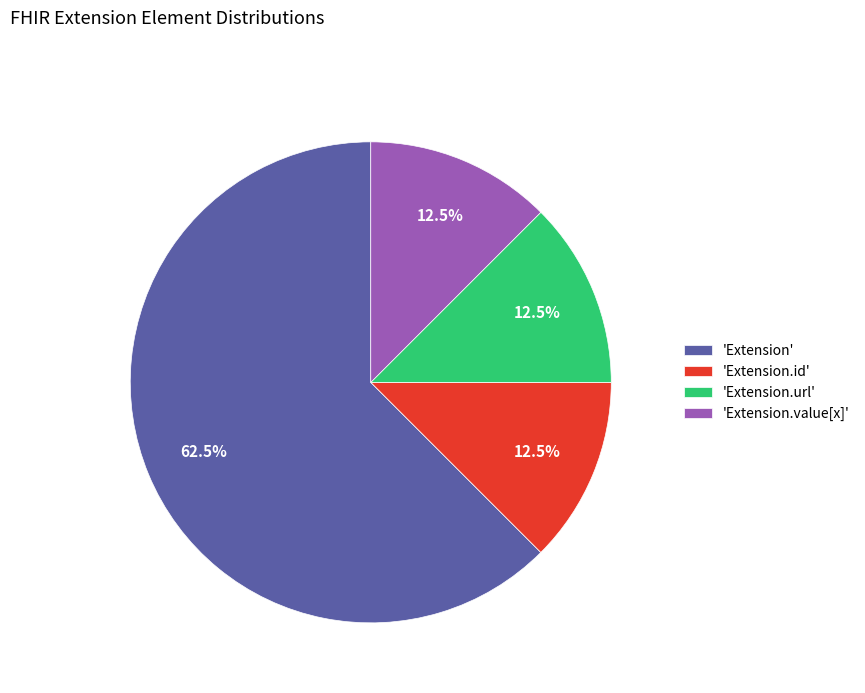

What portion of the pie excludes 'Extension'?

37.5%